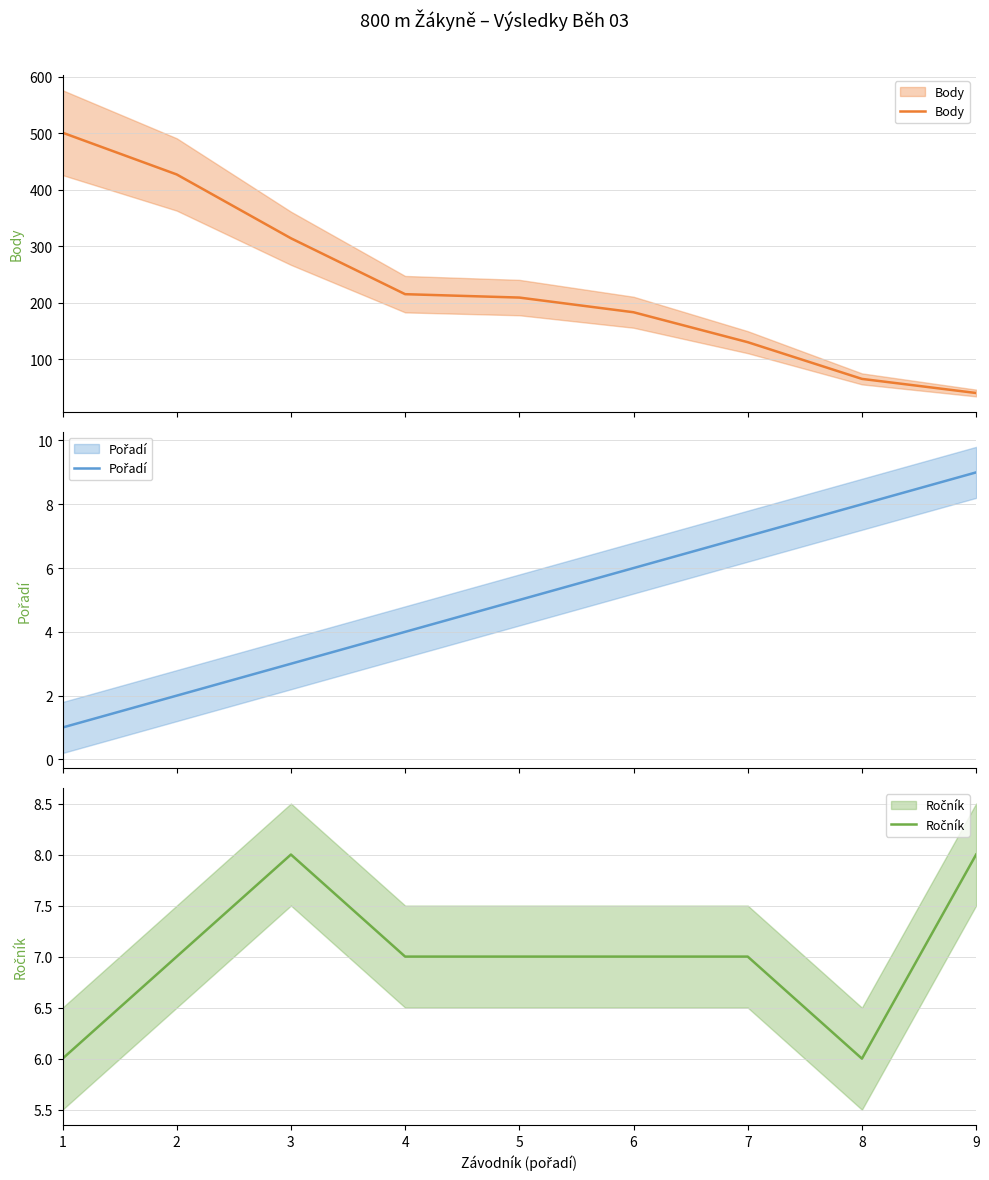

Where is Pořadí nearest to the value 5?

5